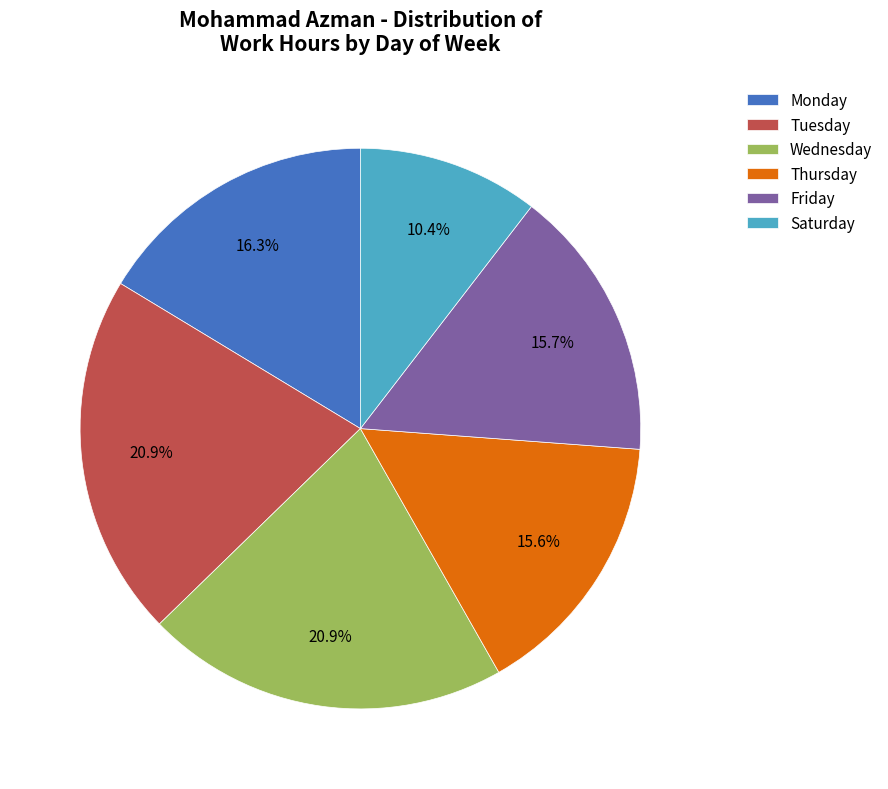

Which has a higher value, Wednesday or Monday?

Wednesday